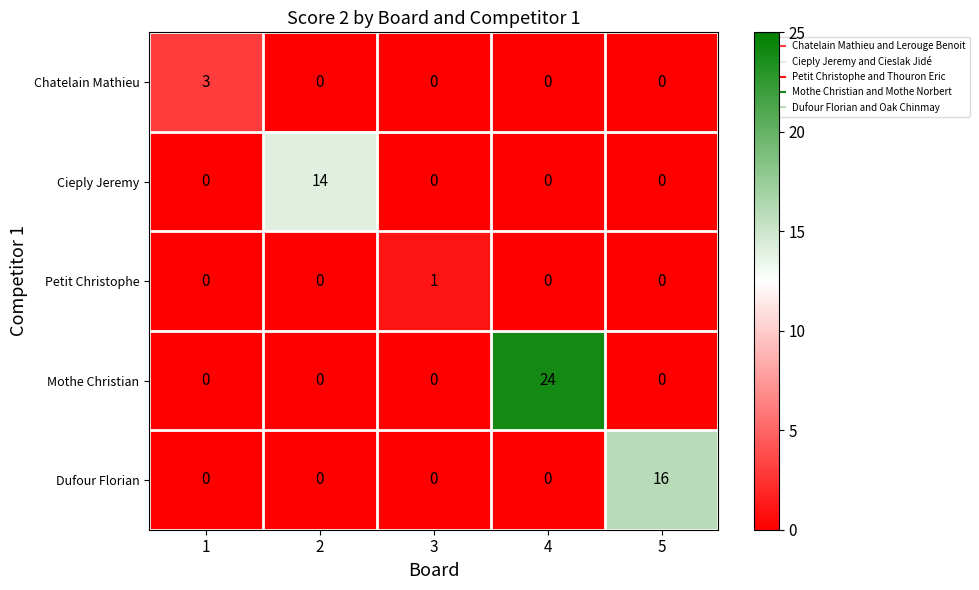

Rank the series by their maximum value, from lowest to highest.

Petit Christophe, Chatelain Mathieu, Cieply Jeremy, Dufour Florian, Mothe Christian